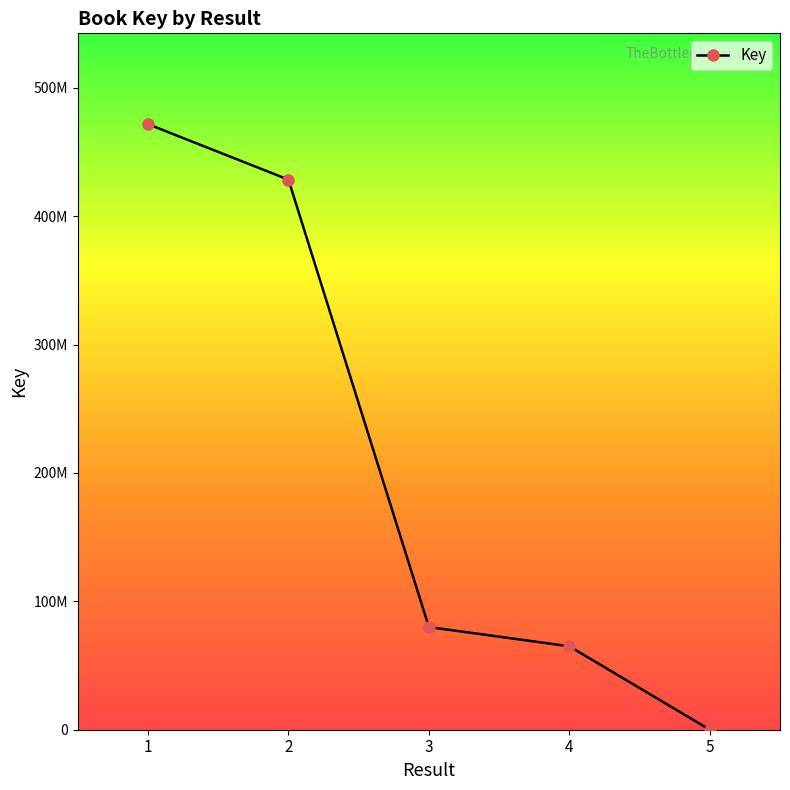

Rank the categories by value from lowest to highest.

5, 4, 3, 2, 1